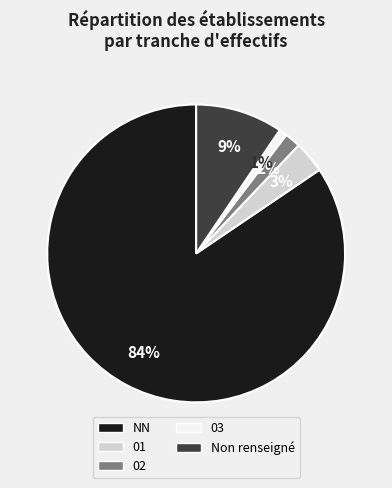

To the nearest percent, what is the difference between the largest and smallest slice percentages?

84%